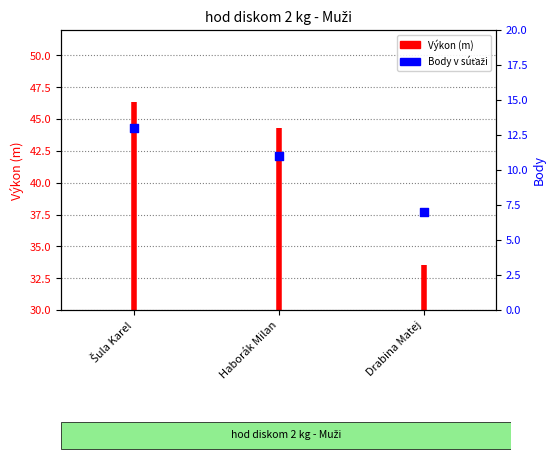

What is the ratio of the value at Šula Karel to the value at Drabina Matej?

1.9